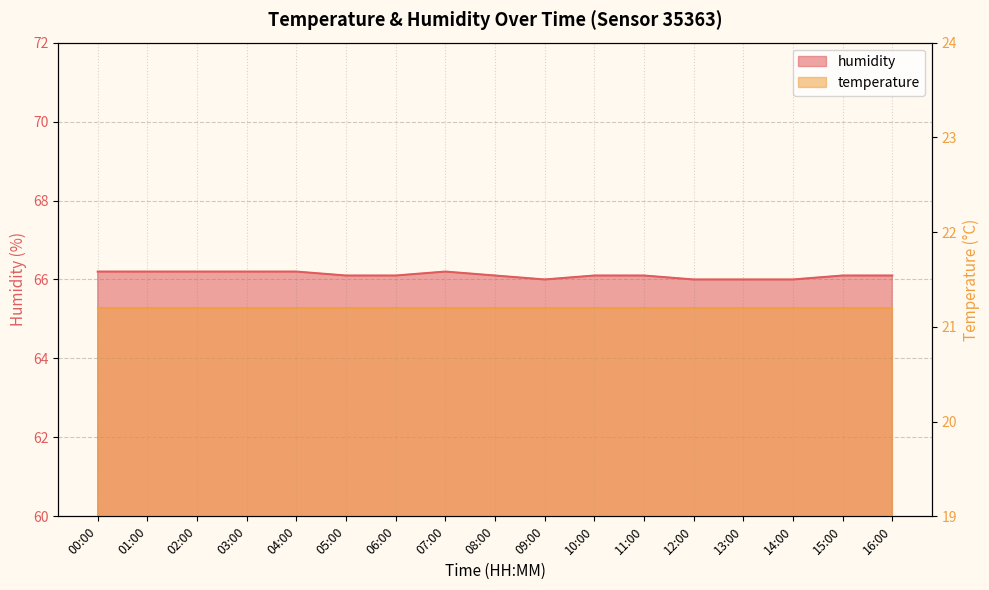

True or false: the data has more than 2 interior local peaks.

False